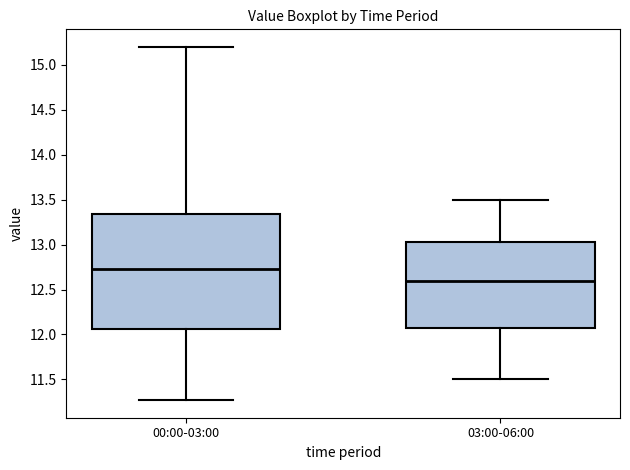

Which box is the tallest, from its lower edge to its upper edge?

00:00-03:00